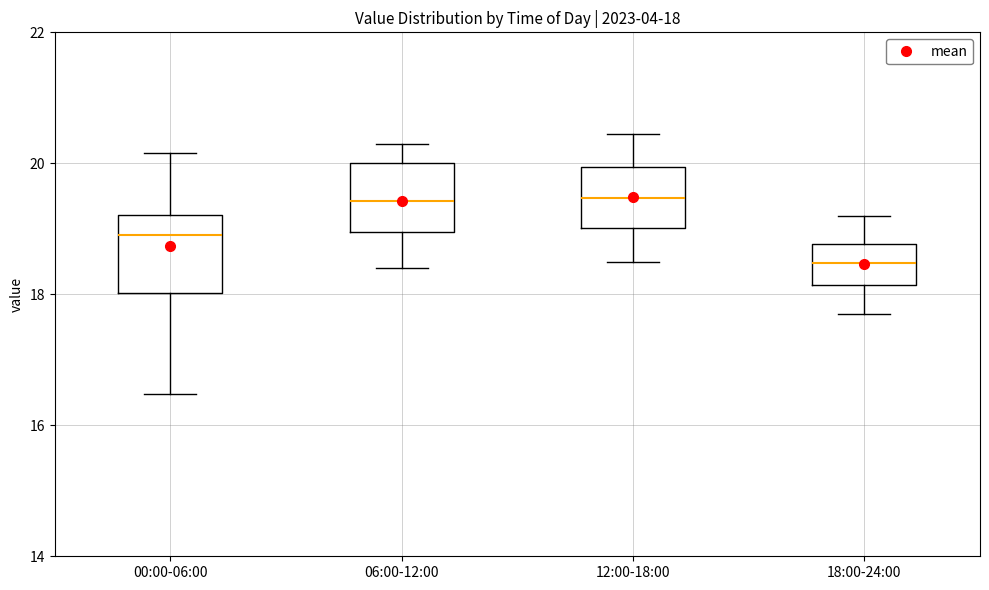

Which box's median line is the lowest?

18:00-24:00